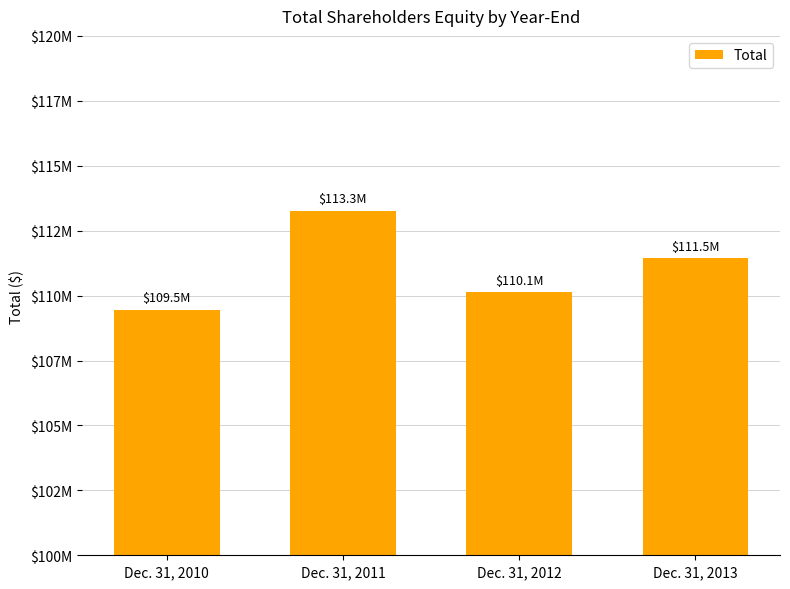

How many values are between 110144000 and 113274000?

3